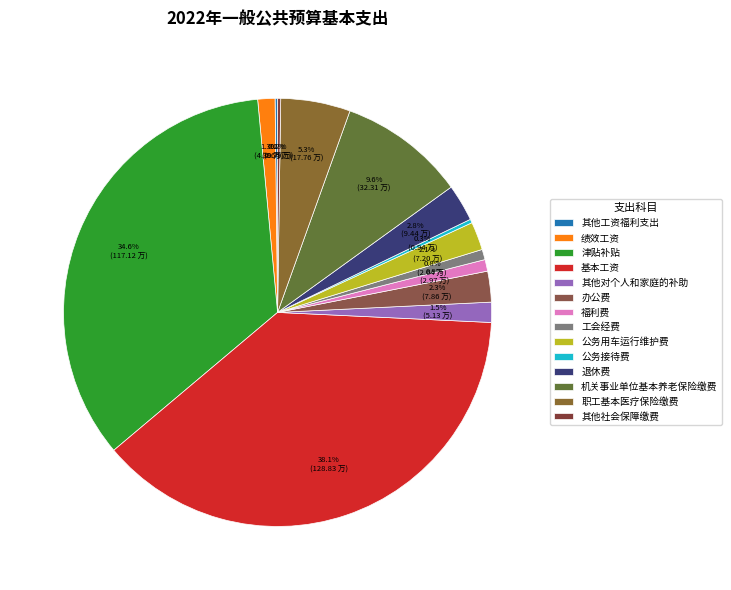

Does 公务用车运行维护费 account for over 50% of the chart?

No